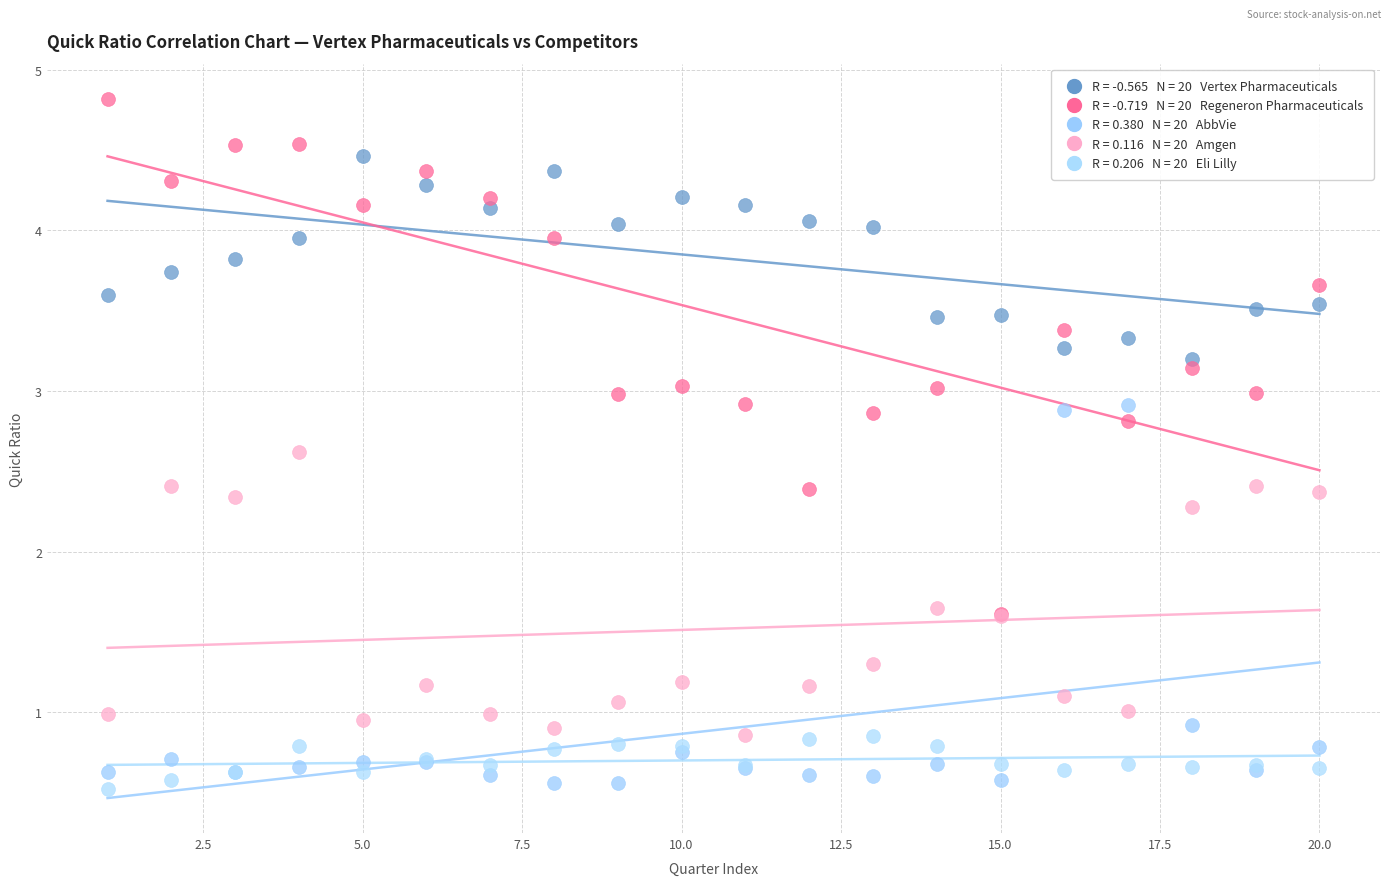

Across all series, what Y value is closest to 2?

2.3